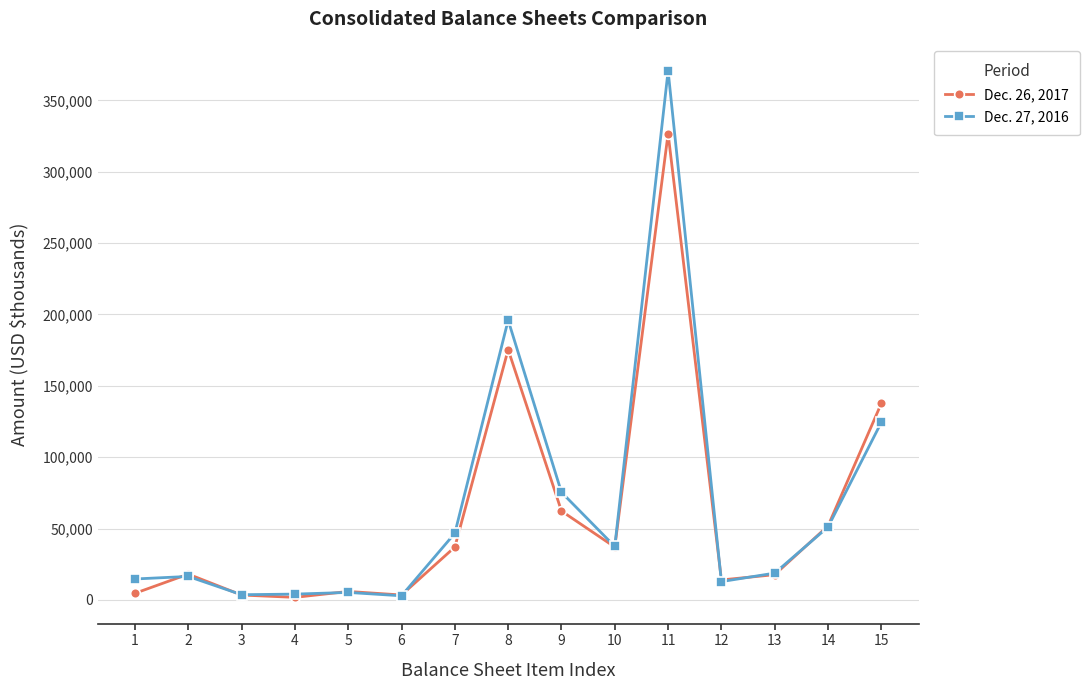

Which series has the largest total across all categories?

Dec. 27, 2016